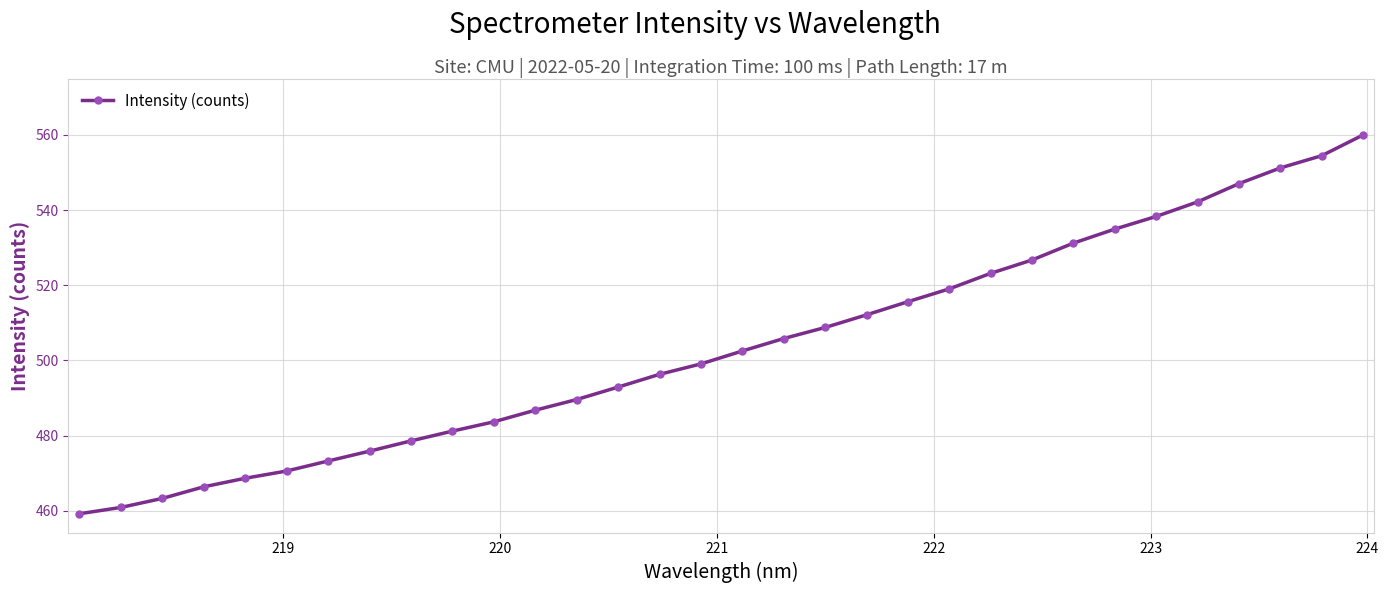

True or false: the data has more than 2 interior local peaks.

False